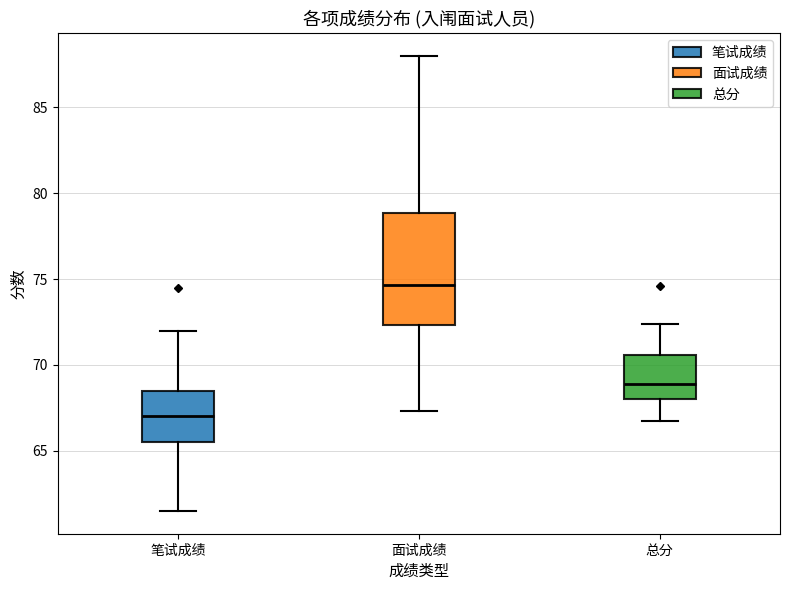

Reading left to right, transcribe this box plot: for each box, give where its median line is, the range the box spans, and where its two whiskers end, as read against the y-axis. The values are not printed on the chart, so give them approximately, as read against the axis.

笔试成绩: median 67.0, box 65.5 to 68.5, whiskers 61.5 to 72.0
面试成绩: median 74.5, box 72.5 to 79.0, whiskers 67.5 to 88.0
总分: median 69.0, box 68.0 to 70.5, whiskers 66.5 to 72.5